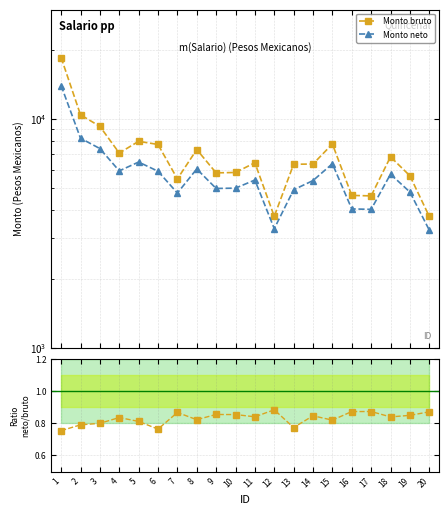

What is the value of the Ratio neto/bruto point at the 9th from the left?

0.9